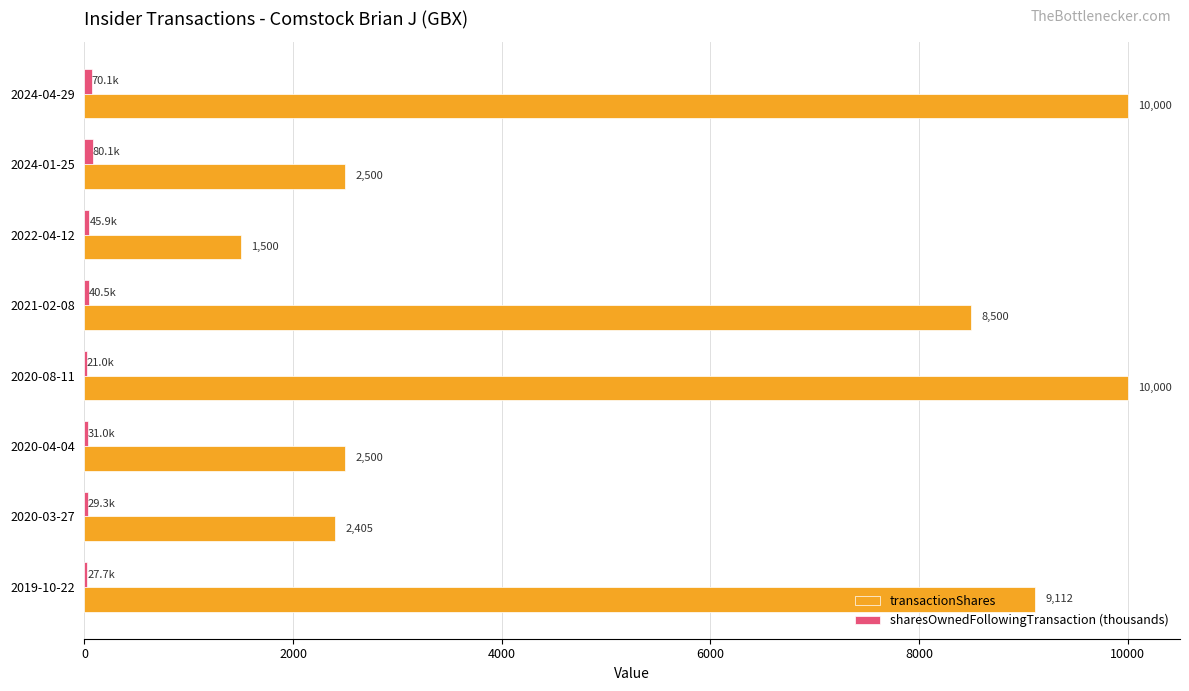

How many data points does each series have?

8